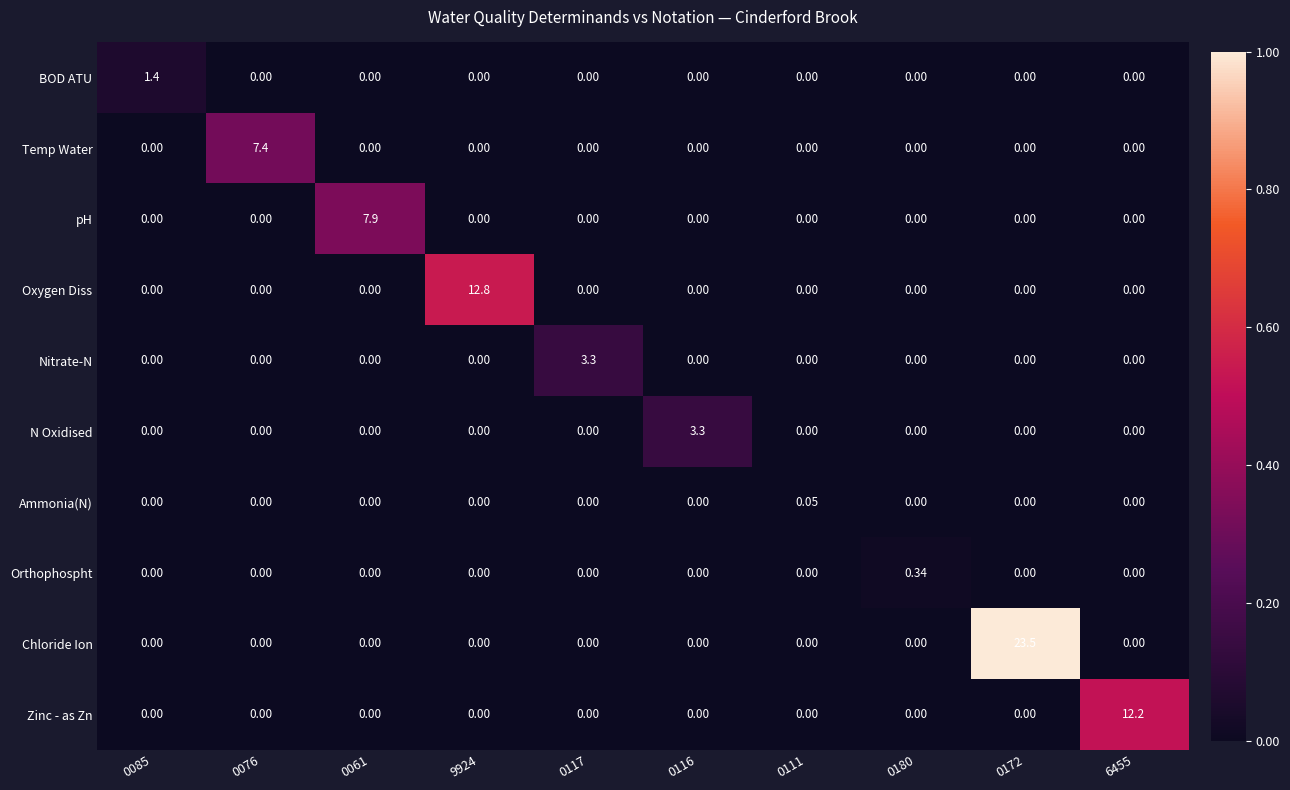

Which series has the largest total across all categories?

Chloride Ion